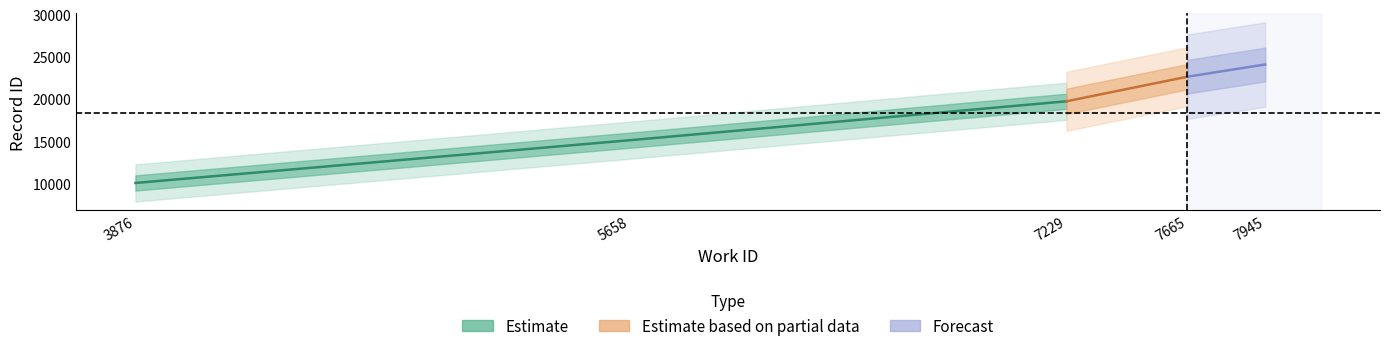

Rank the categories by value from highest to lowest.

7945, 7665, 7229, 5658, 3876